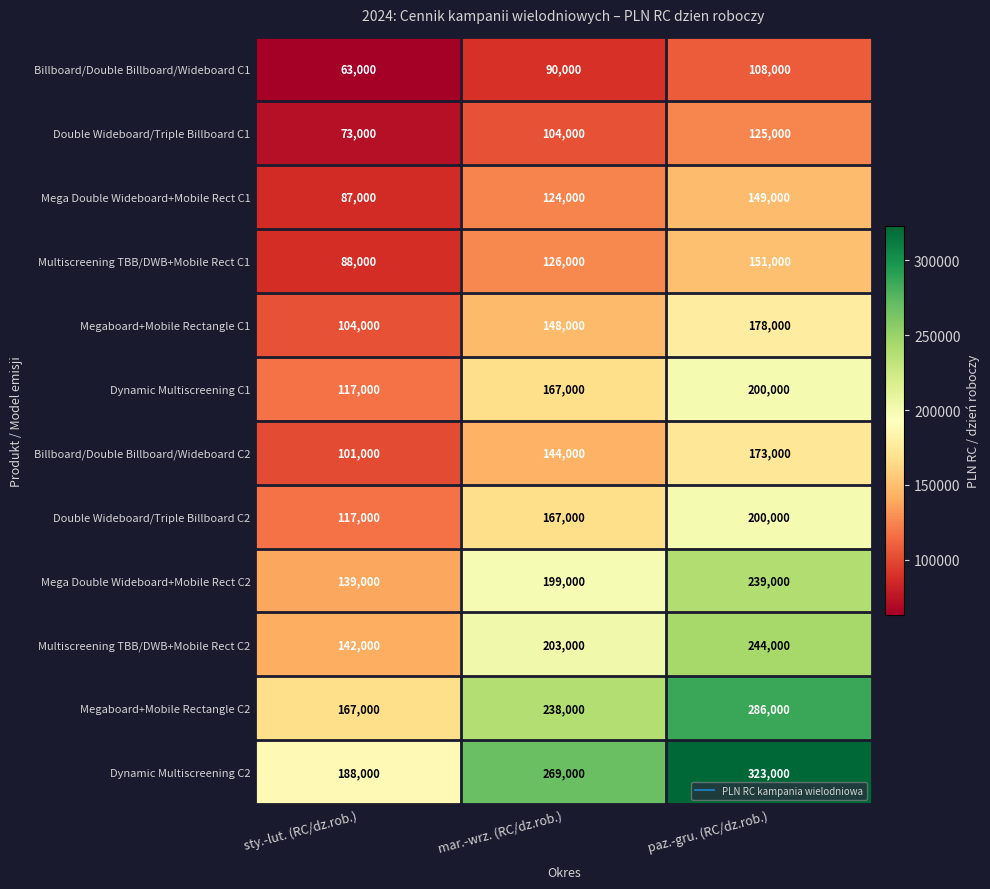

How many data points in Dynamic Multiscreening C2 are less than 269000?

1